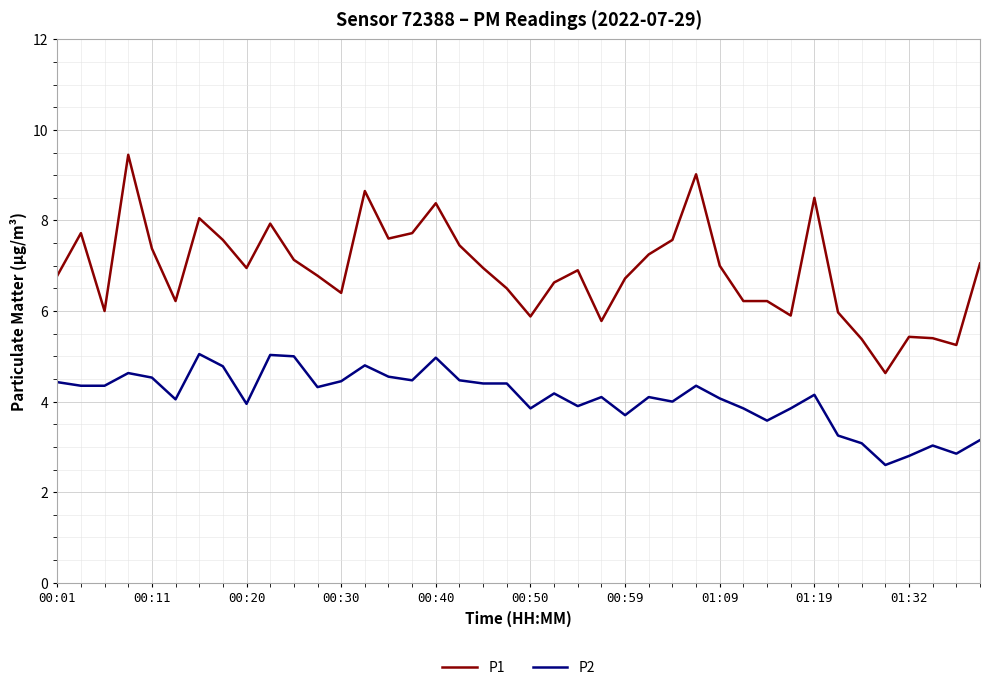

True or false: P2 and P1 cross at least once.

False